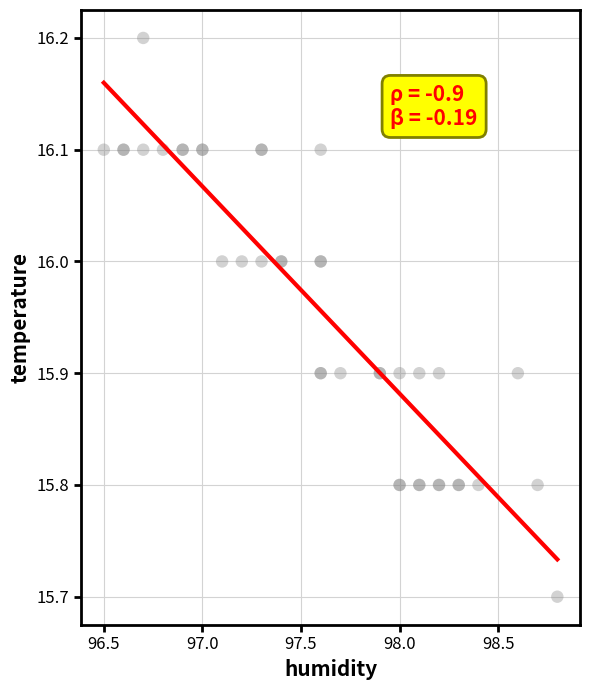

What Y value in the scatter plot is closest to 15?

15.7